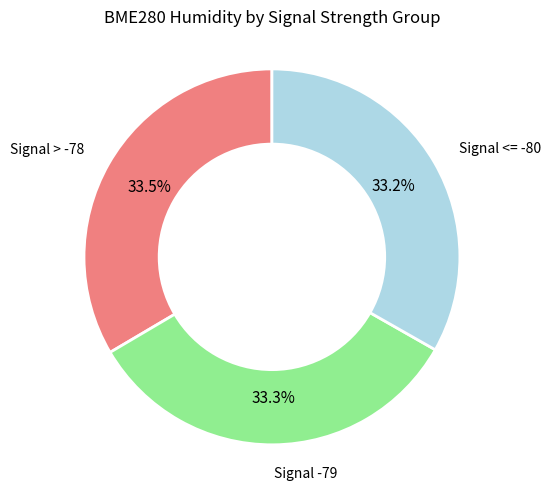

Is there any slice that represents more than half of the pie?

No